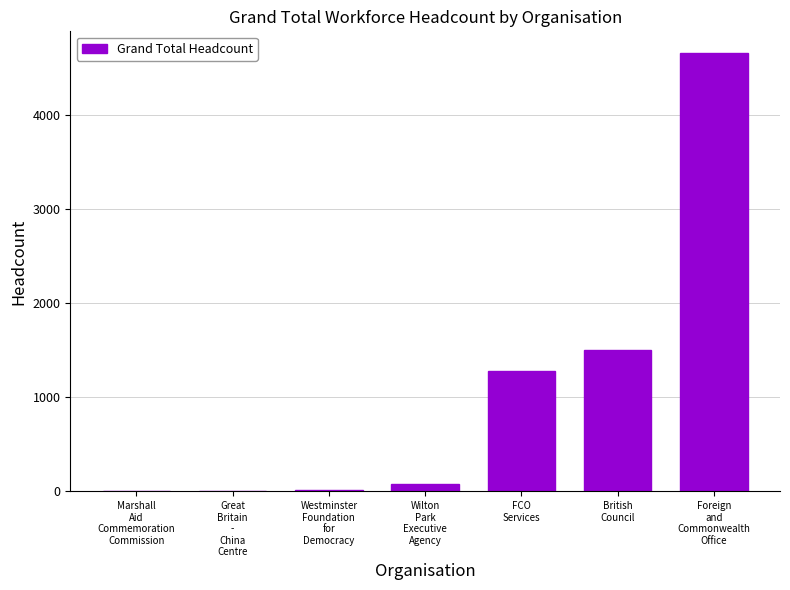

True or false: the data shows 1505 at British
Council.

True